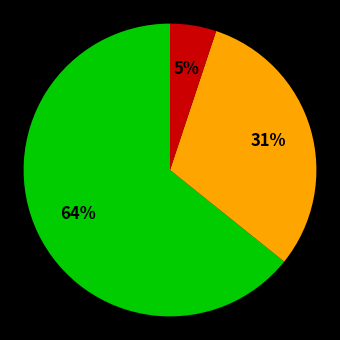

Is there a majority slice in this chart?

Yes